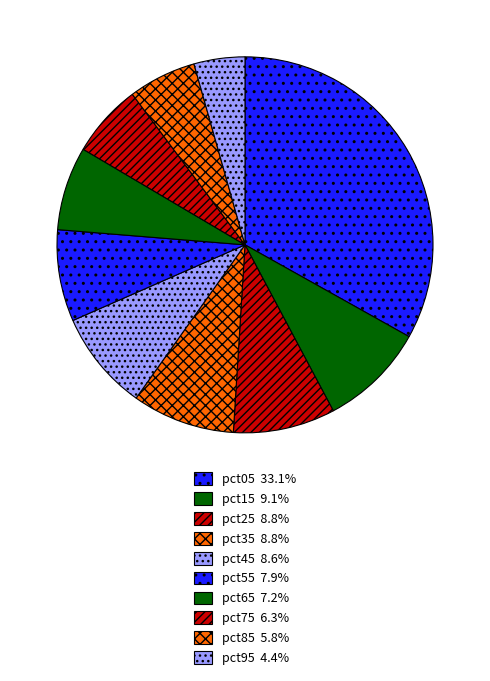

What is the largest slice in the pie chart?

pct05